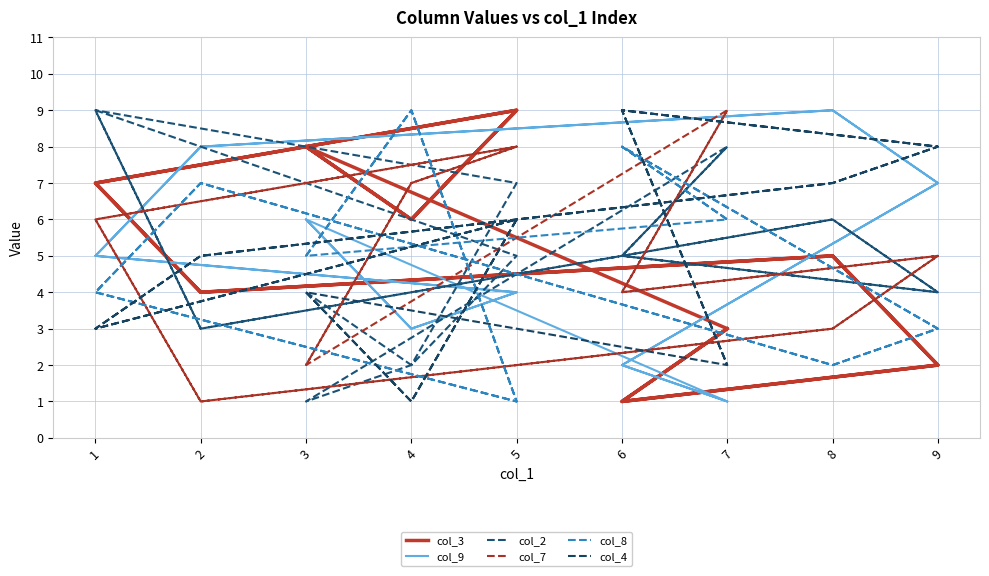

Where does the col_2 series first go above 5?

4